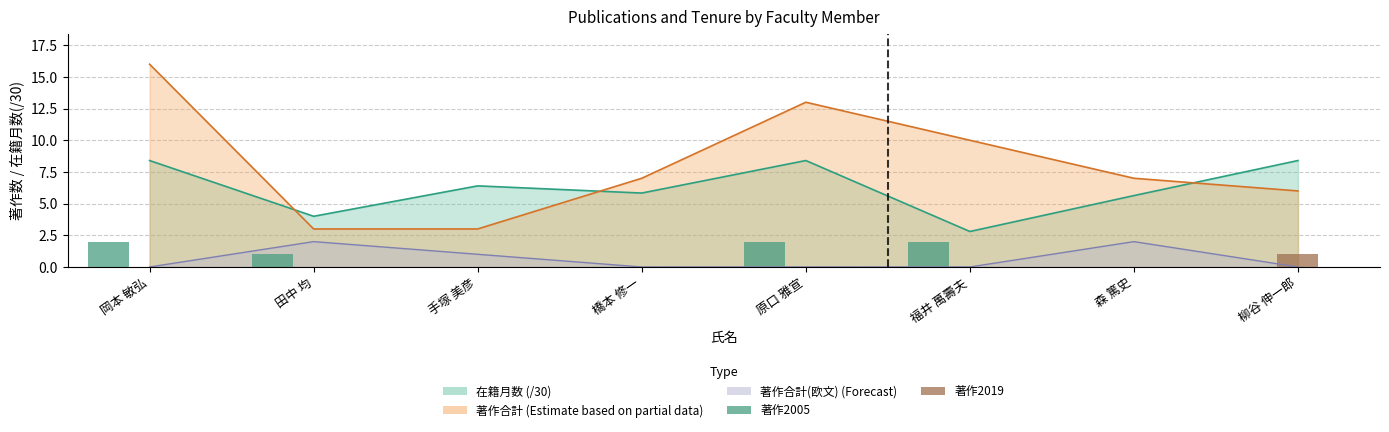

How many data points in 著作2005 are less than 1?

4